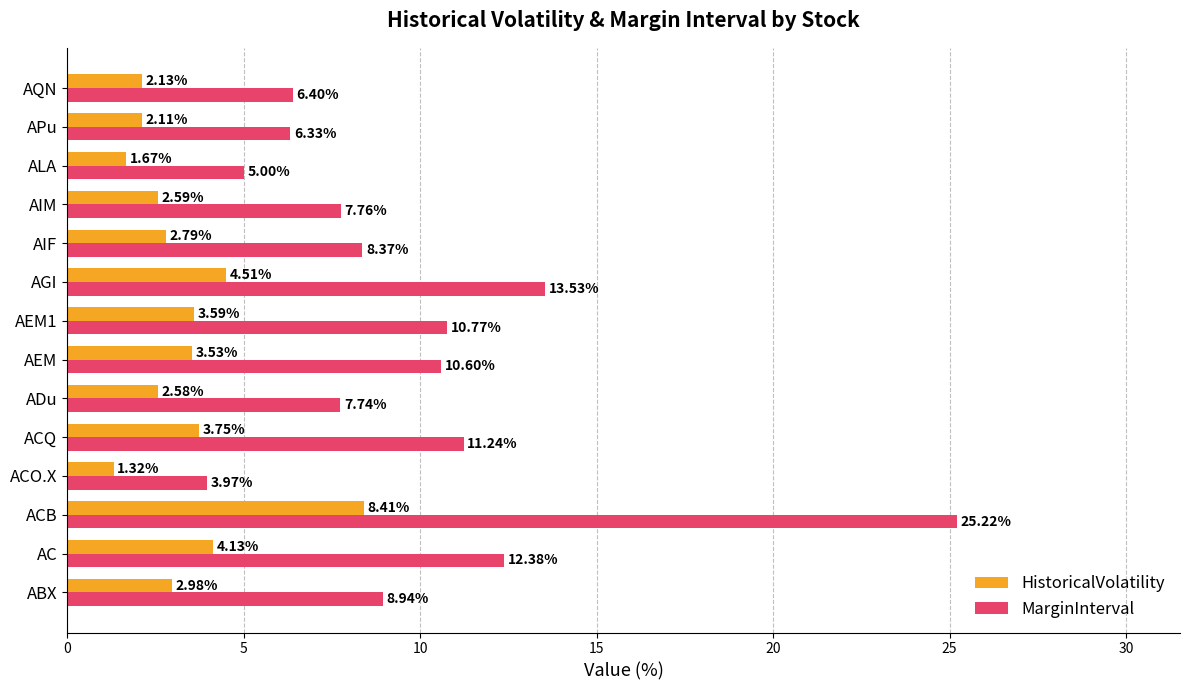

At how many categories does at least one series exceed 9?

6